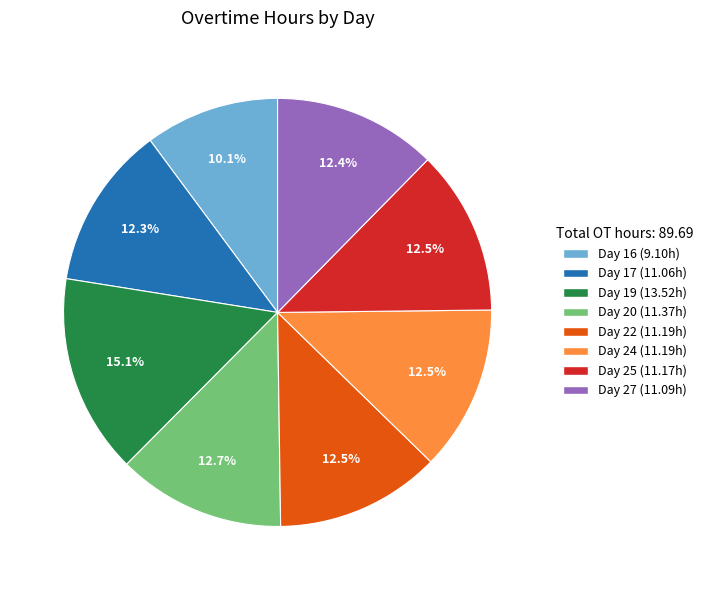

What portion of the pie excludes Day 19?

84.9%